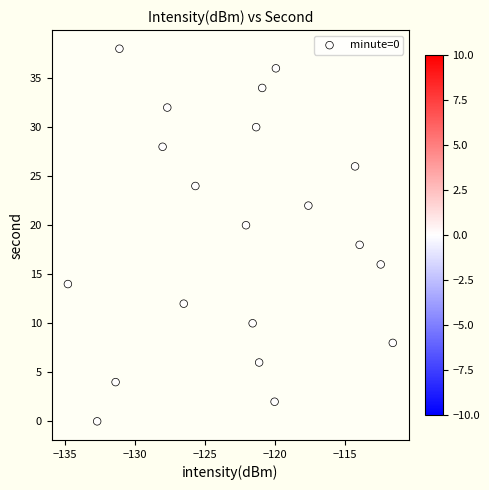

What is the range of Y values (max minus min)?

38